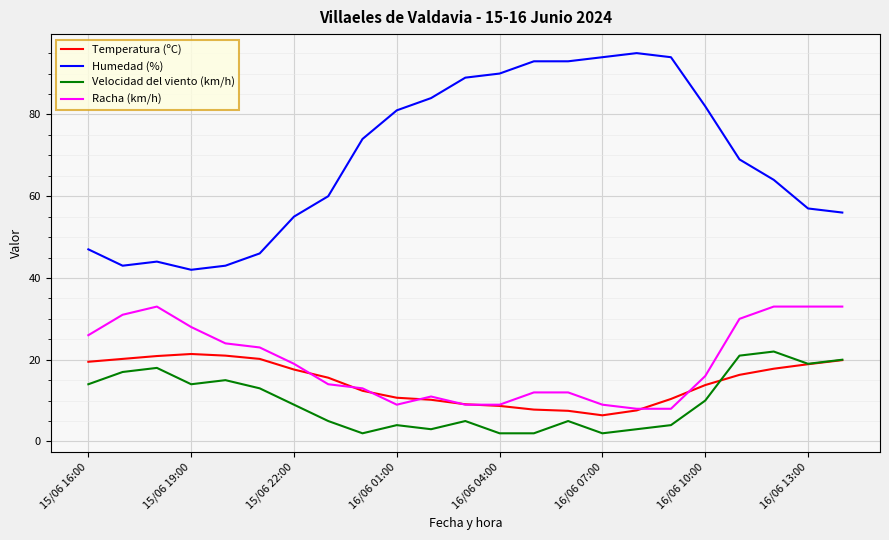

Which series has the largest range (max minus min)?

Humedad (%)